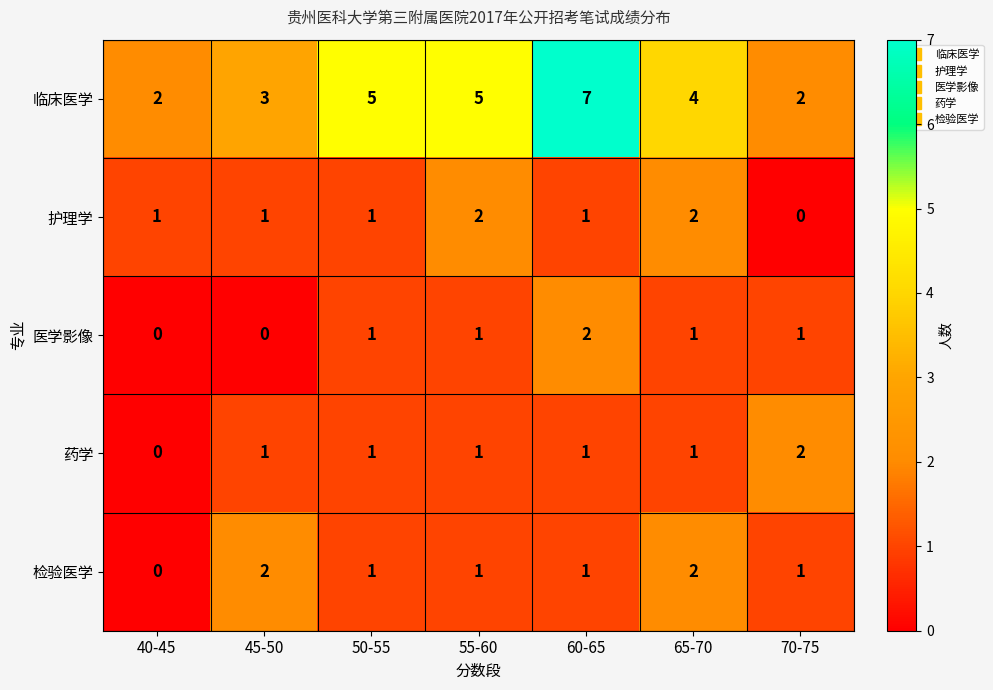

Which label corresponds to the largest value in the chart?

60-65